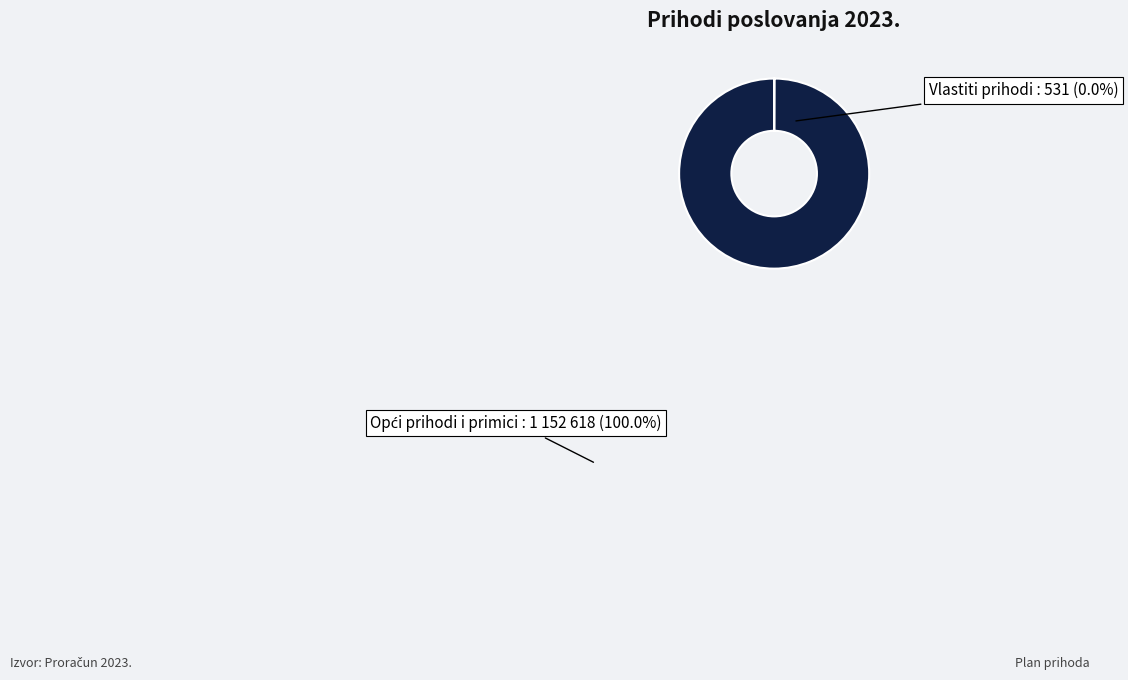

Does any single category account for the majority?

Yes